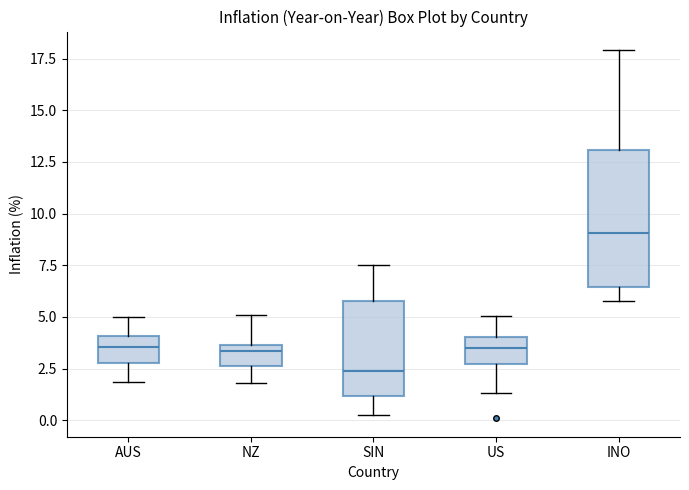

Reading left to right, transcribe this box plot: for each box, give where its median line is, the range the box spans, and where its two whiskers end, as read against the y-axis. The values are not printed on the chart, so give them approximately, as read against the axis.

AUS: median 3.5, box 3.0 to 4.0, whiskers 2.0 to 5.0
NZ: median 3.5 (just below the box's upper edge), box 2.5 to 3.5, whiskers 2.0 to 5.0
SIN: median 2.5, box 1.0 to 6.0, whiskers 0.0 to 7.5
US: median 3.5, box 2.5 to 4.0, whiskers 1.5 to 5.0
INO: median 9.0, box 6.5 to 13.0, whiskers 6.0 to 18.0